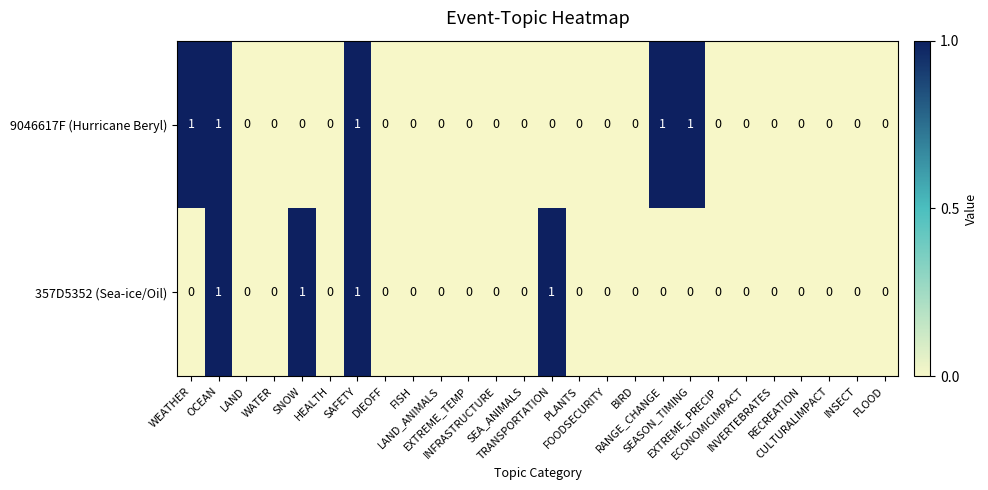

Which series has the largest total across all categories?

9046617F (Hurricane Beryl)